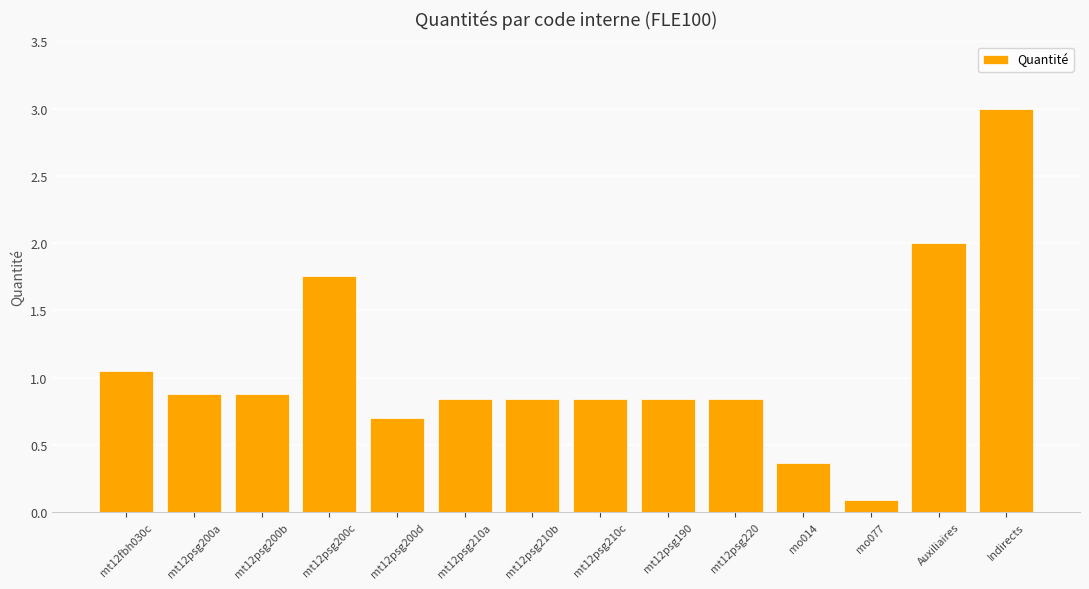

What is the difference between the maximum and minimum values?

2.9